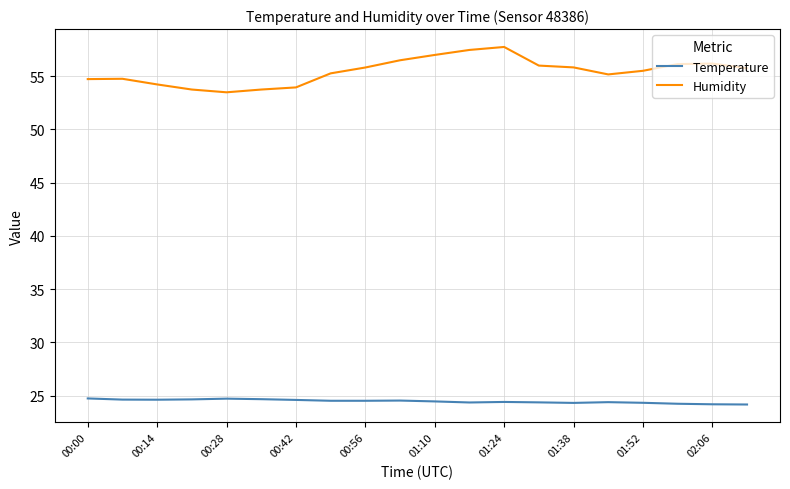

What is the maximum value for Humidity?

57.8